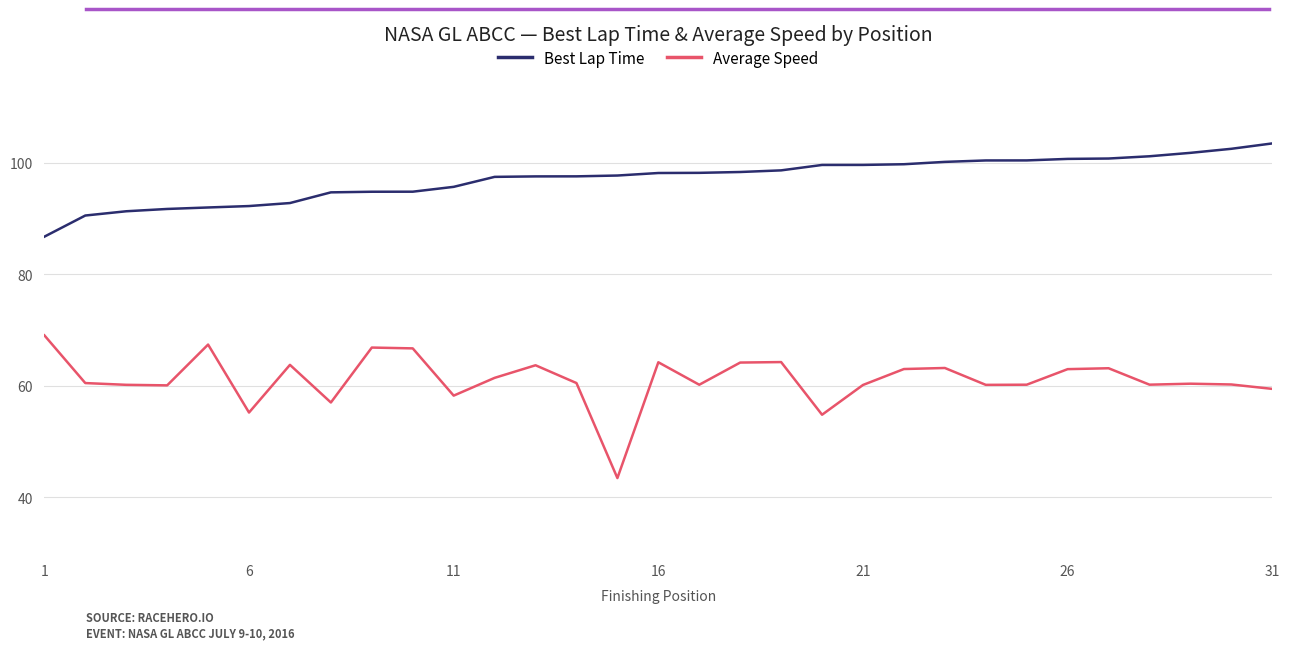

True or false: Average Speed and Best Lap Time intersect in this chart.

False